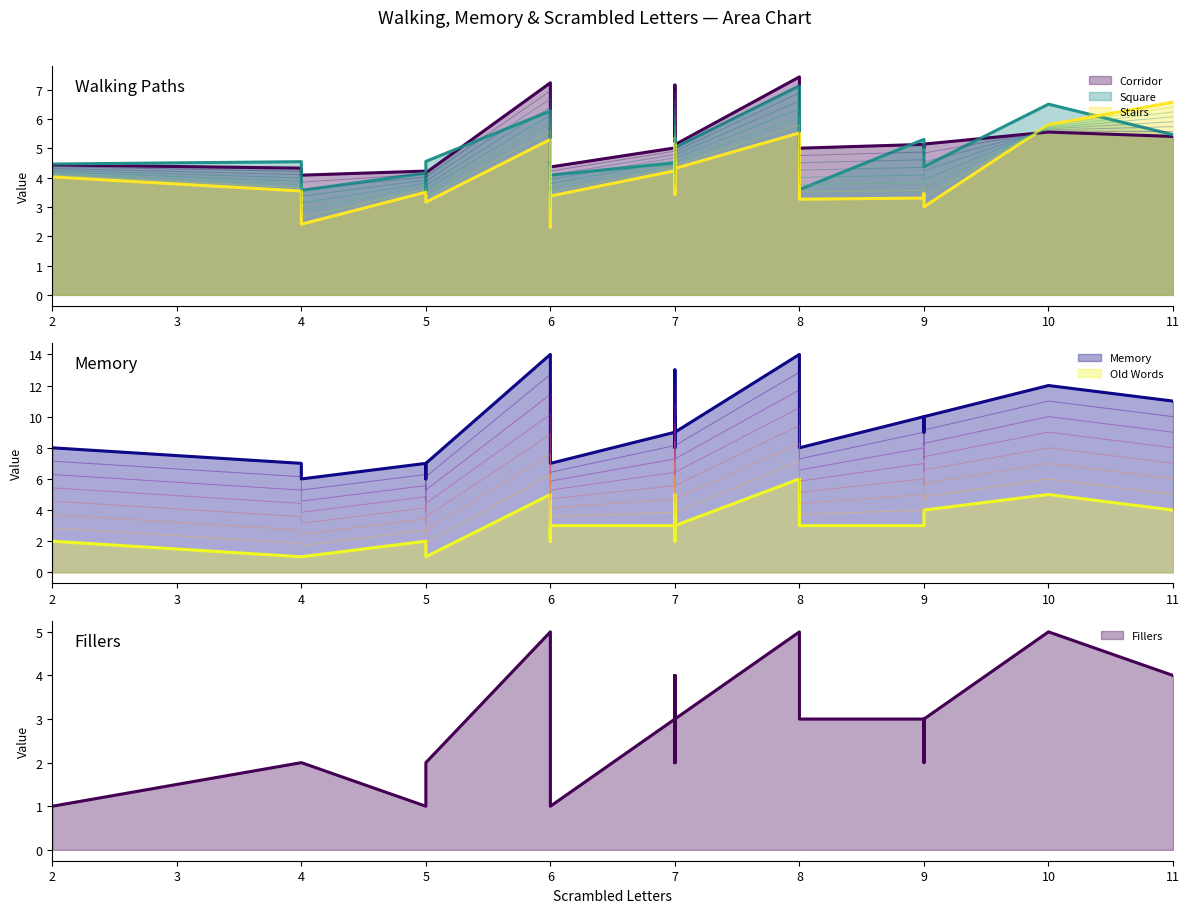

At 6, list the series in order from largest to smallest.

Memory, Corridor, Square, Stairs, Old Words, Fillers